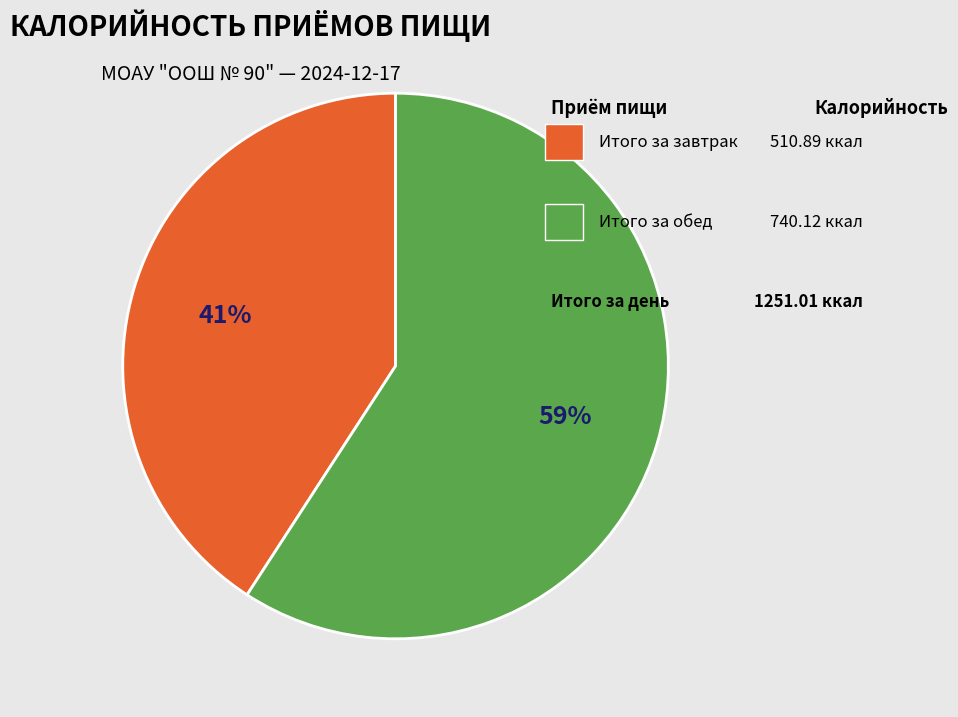

Does any single category account for the majority?

Yes